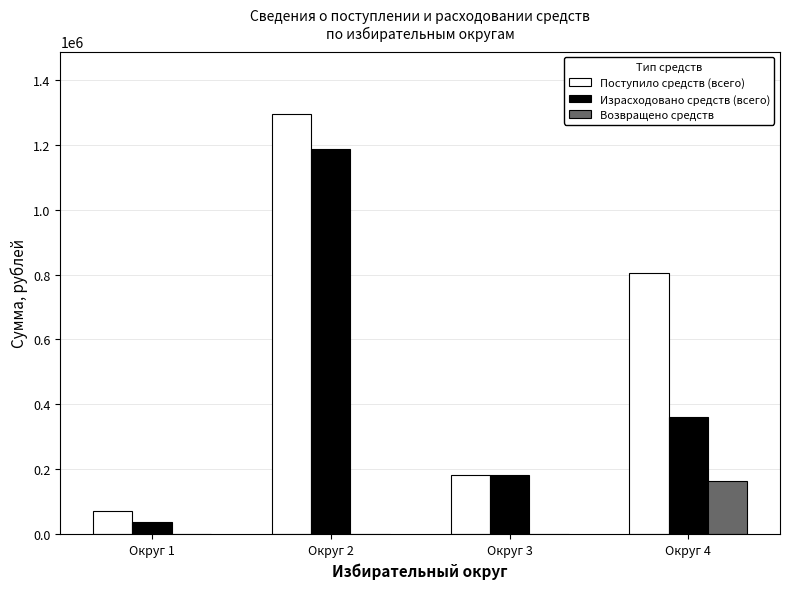

Are the bars horizontal?

No